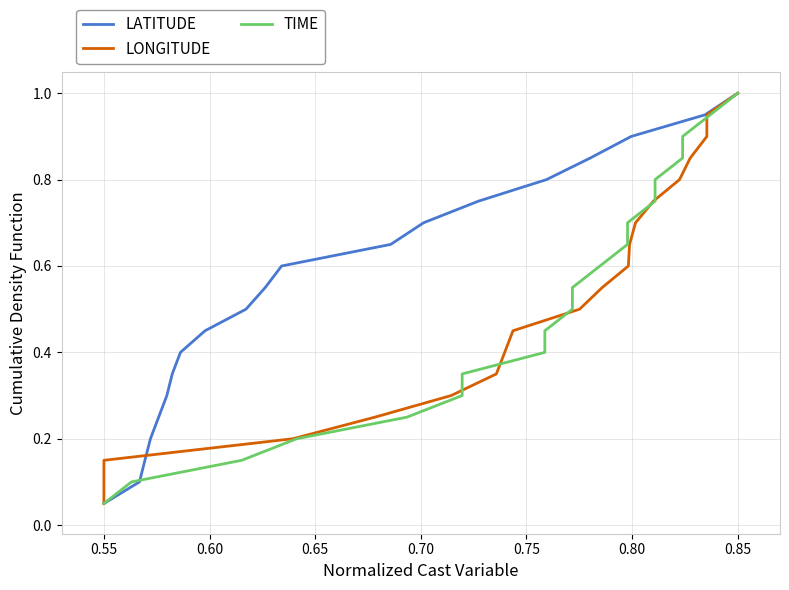

At which label does LATITUDE reach its peak?

0.85